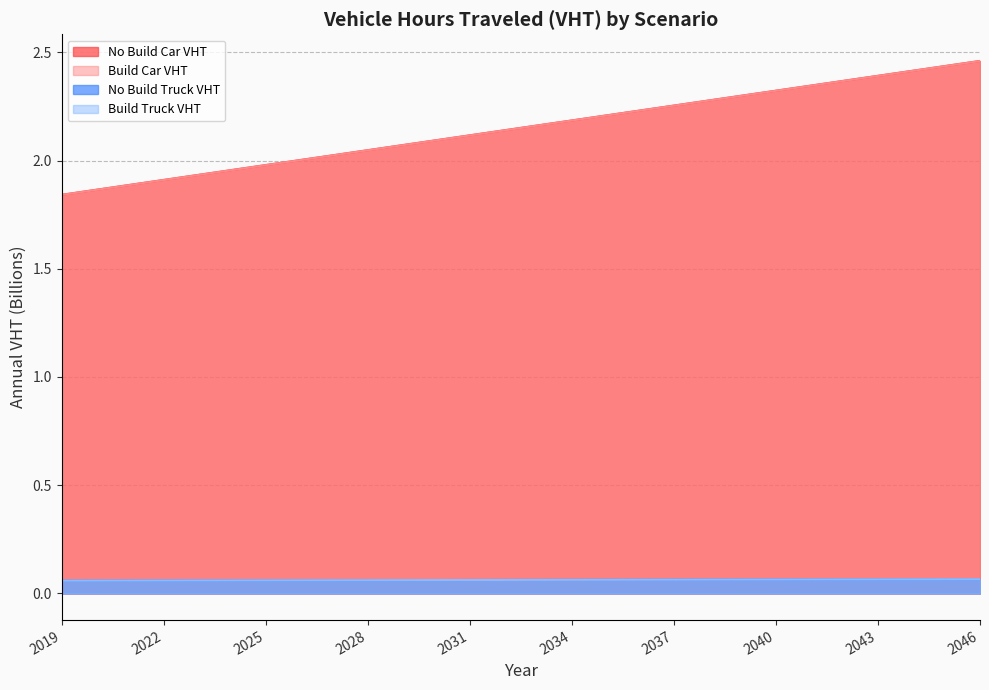

At which label does No Build Car VHT first exceed 2?

2026